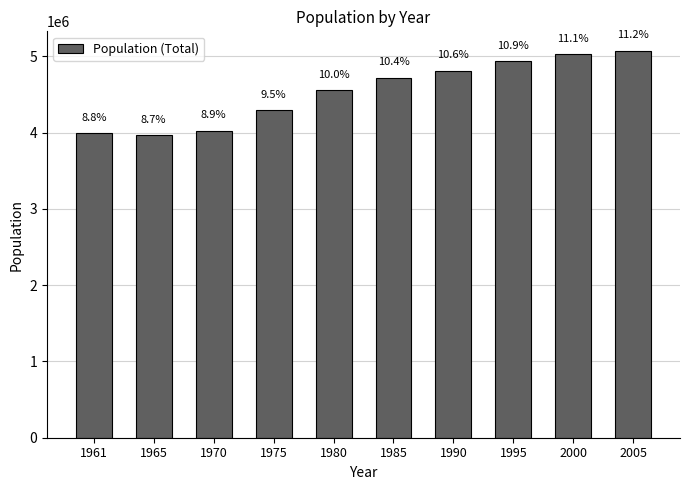

Are the bars grouped side by side (vs. stacked)?

No